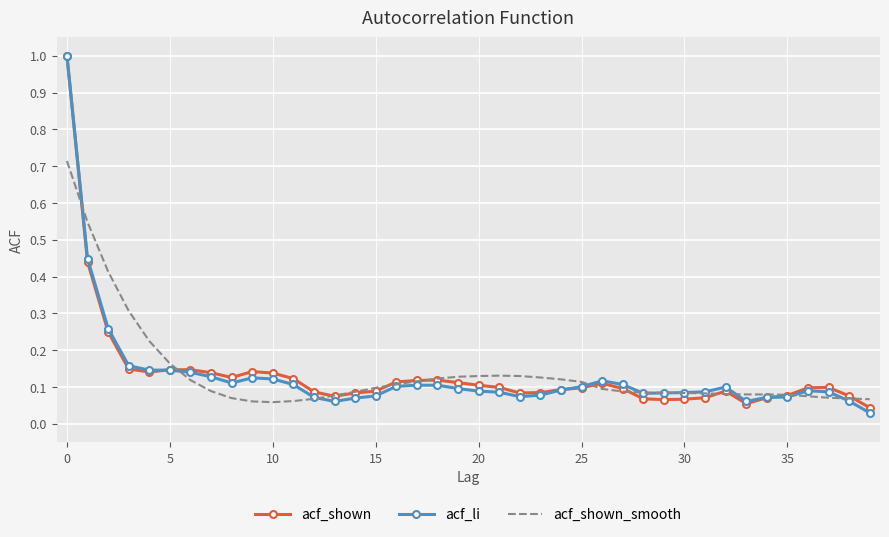

What is the highest value of the acf_li series?

1.0